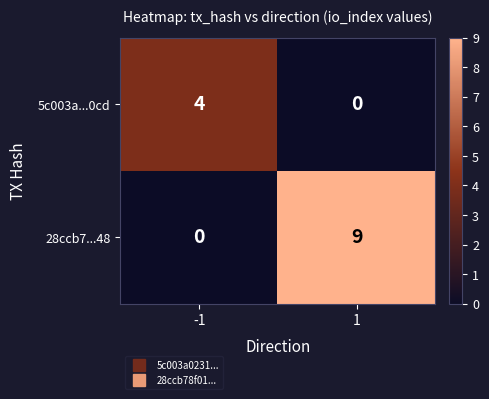

What is the greatest value displayed?

9